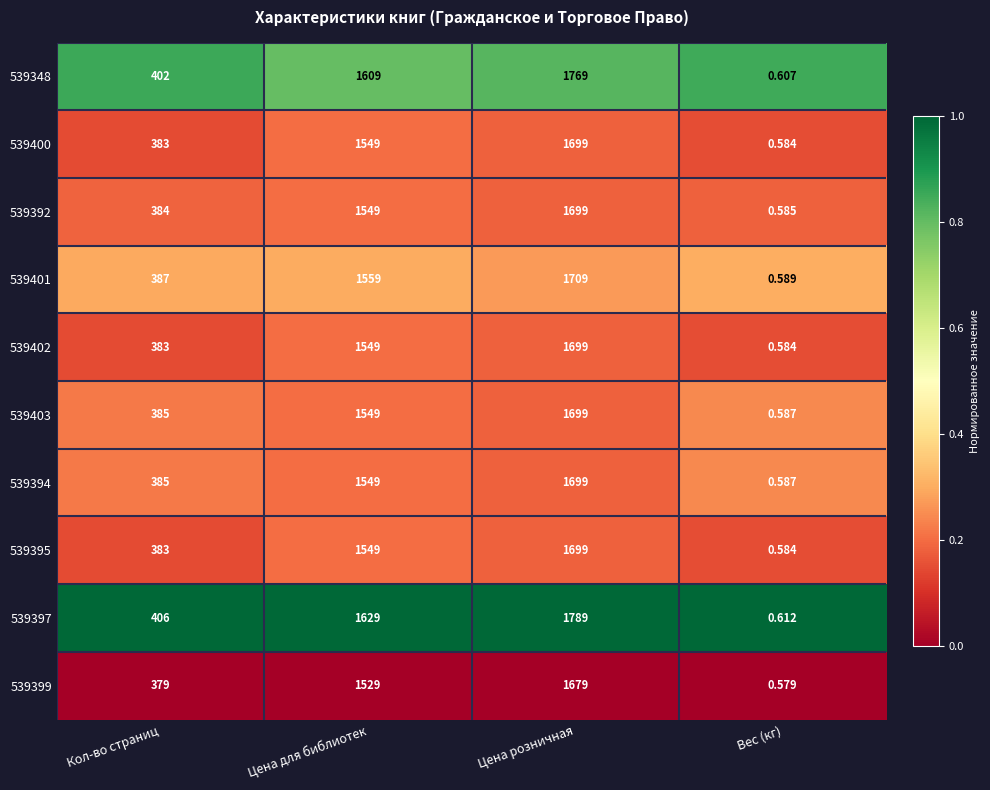

How many data points does each series have?

4